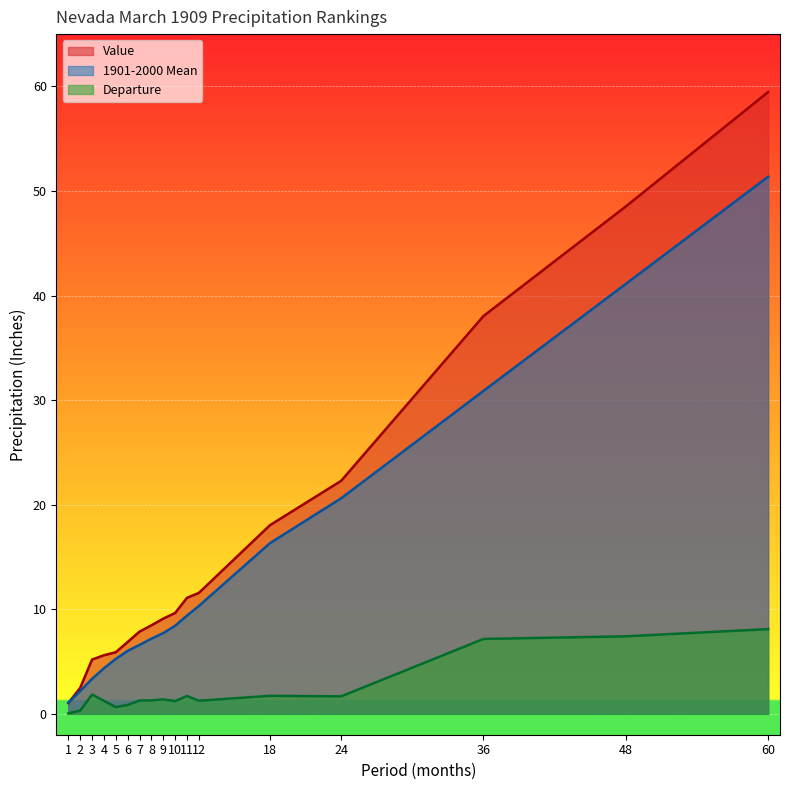

Read the 1901-2000 Mean value at 6.

6.0